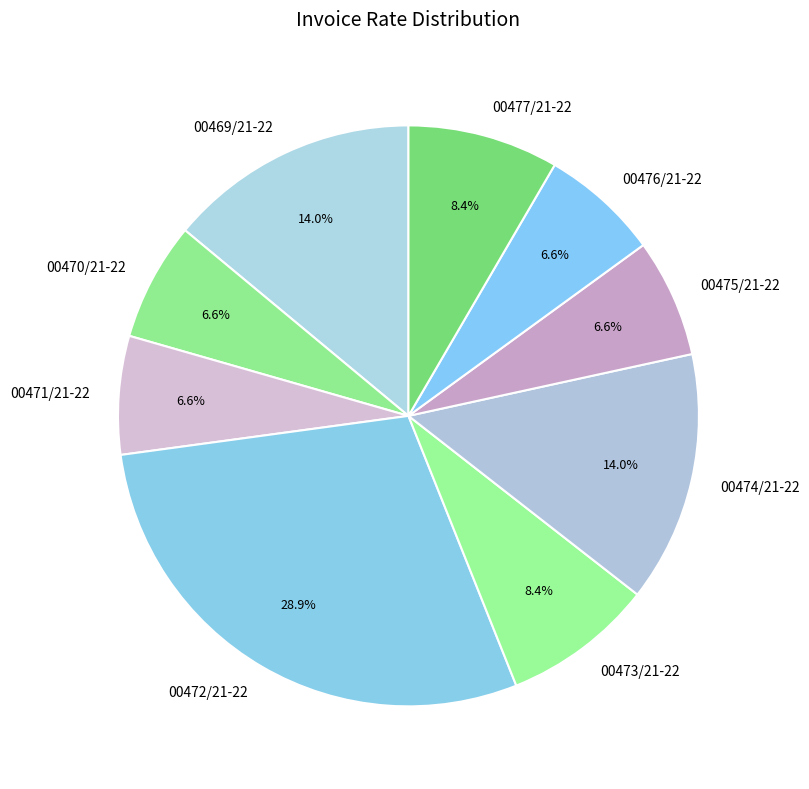

To the nearest percent, what is the difference between the 00471/21-22 and 00477/21-22 slice percentages?

2%